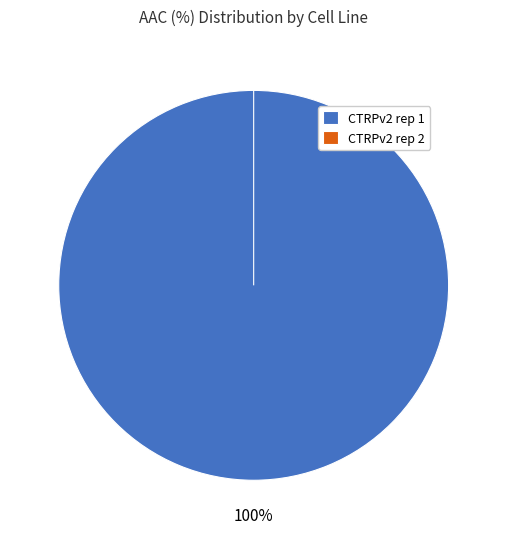

To the nearest percent, what is the combined percentage of CTRPv2 rep 2 and CTRPv2 rep 1?

100%